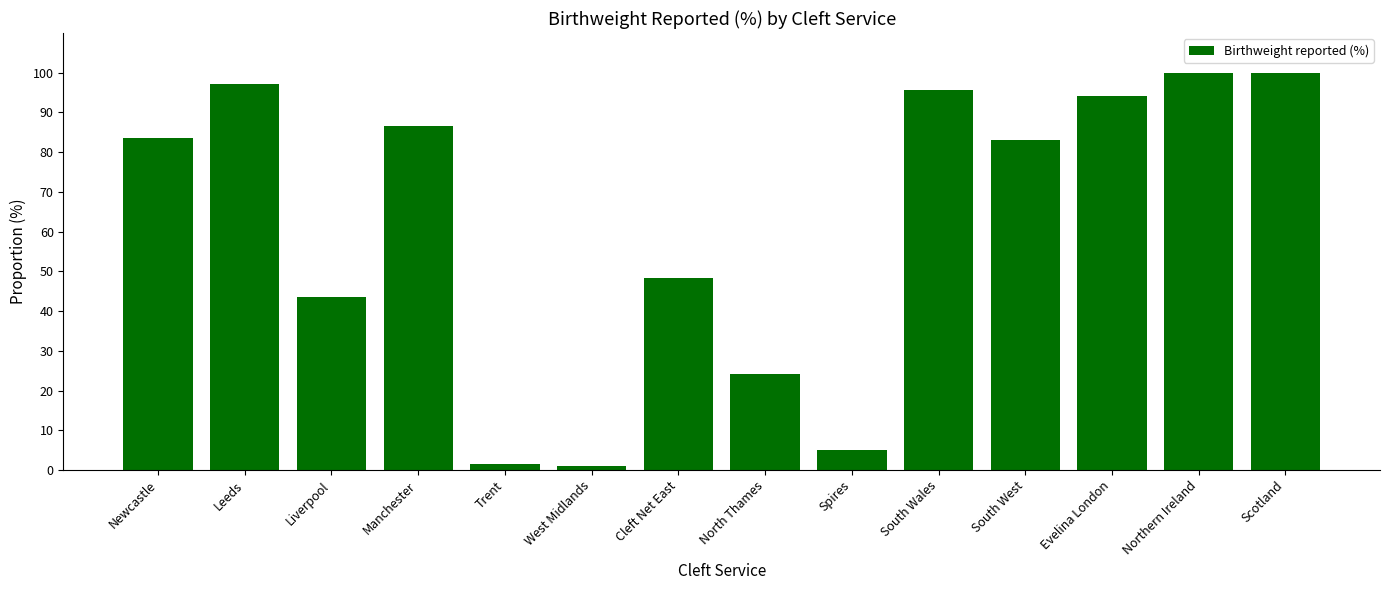

What is the difference between the maximum and minimum values?

99.0